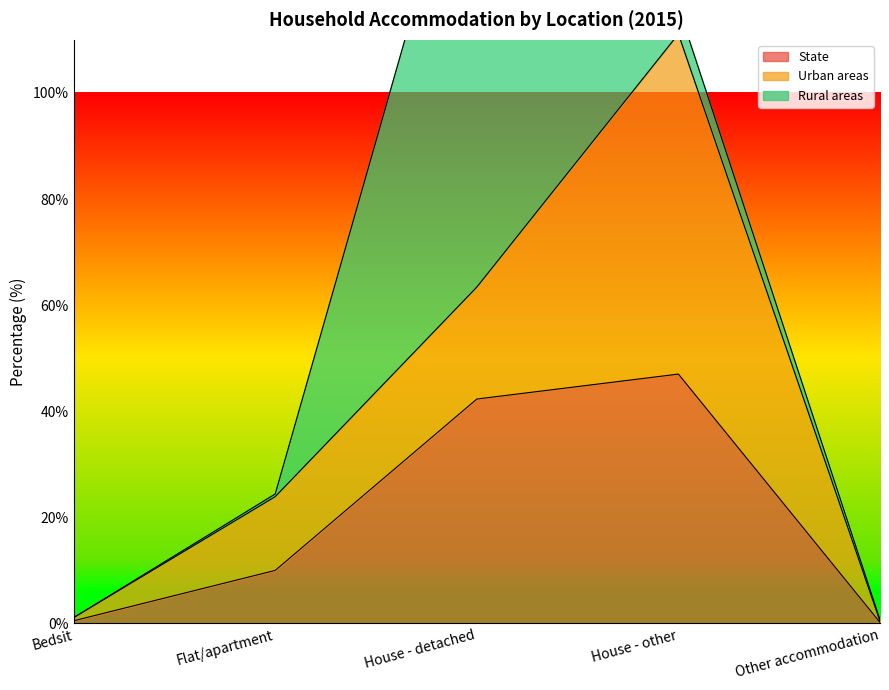

List the labels in order of Rural areas value, largest first.

House - detached, House - other, Flat/apartment, Other accommodation, Bedsit